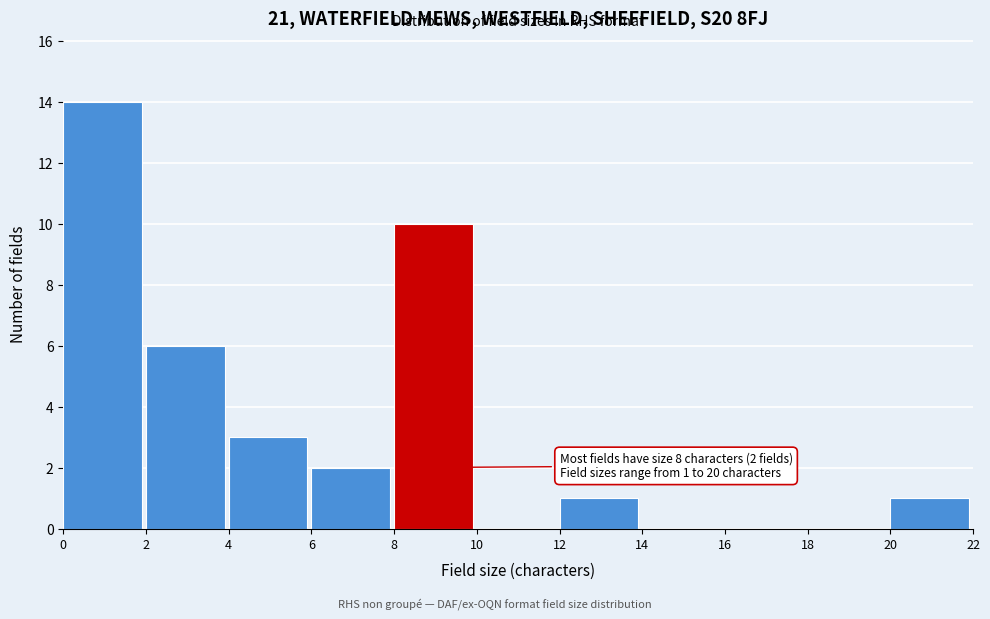

Over which range of the x-axis is the bar tallest?

0 to 2